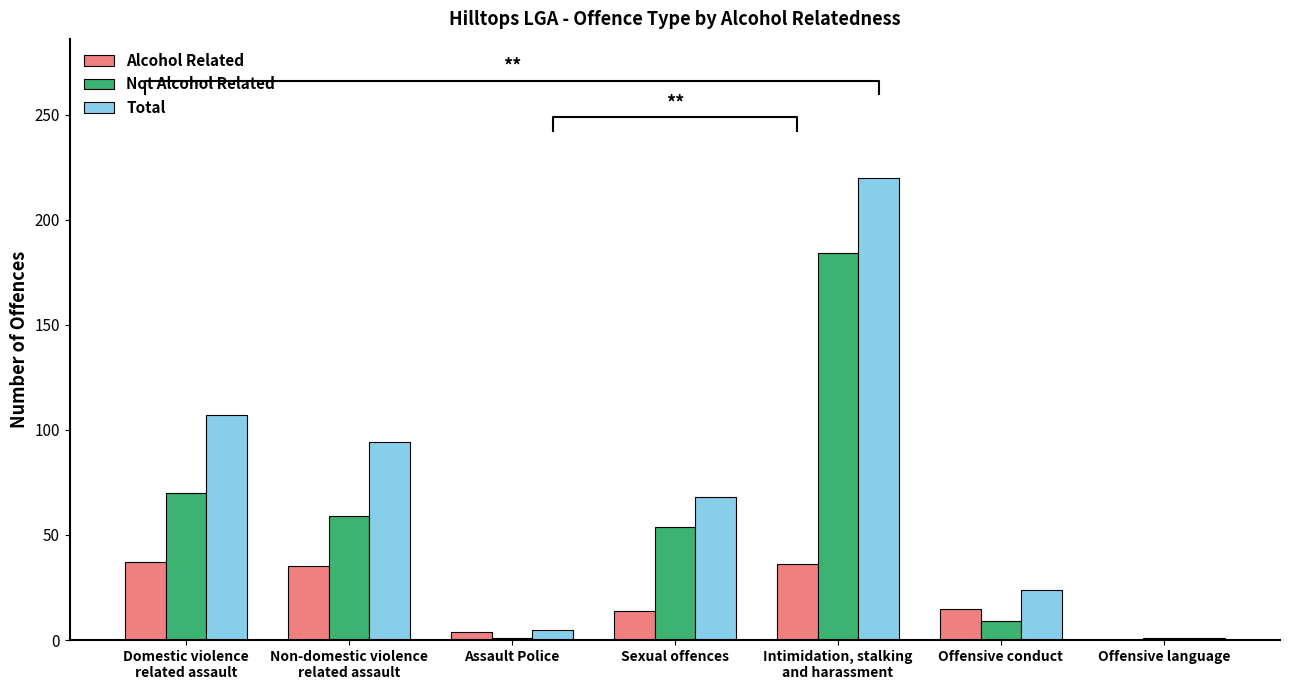

How many data points in Total are above 68?

3